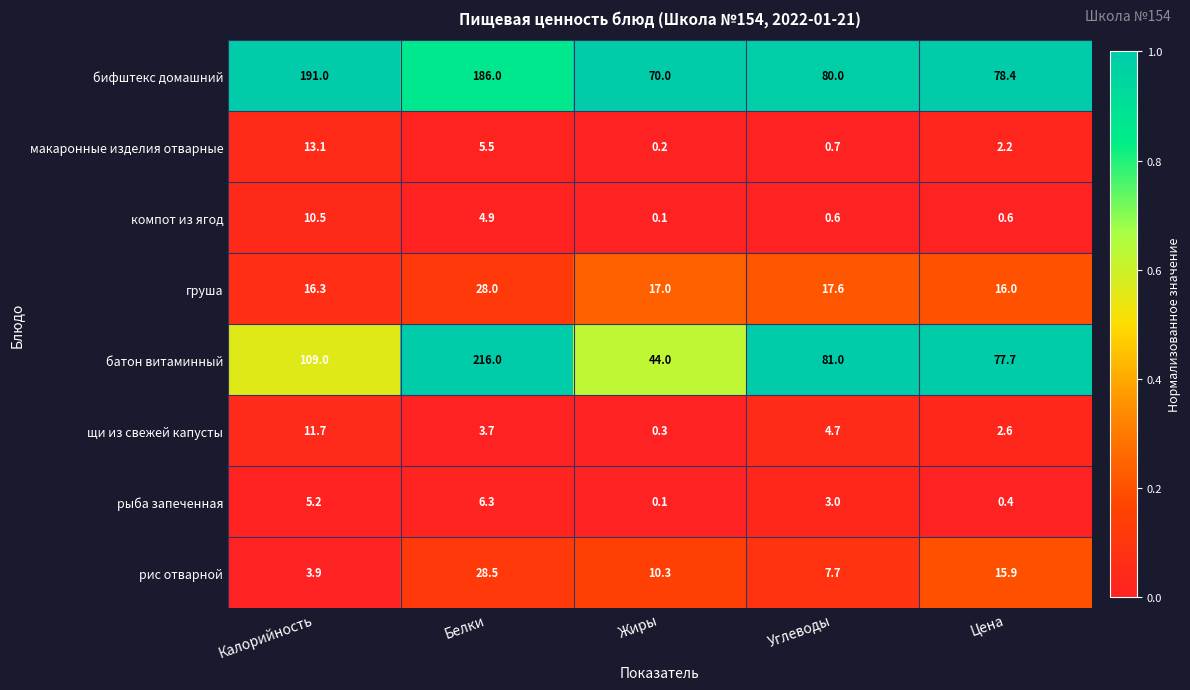

At which category is the sum across all series the highest?

Белки